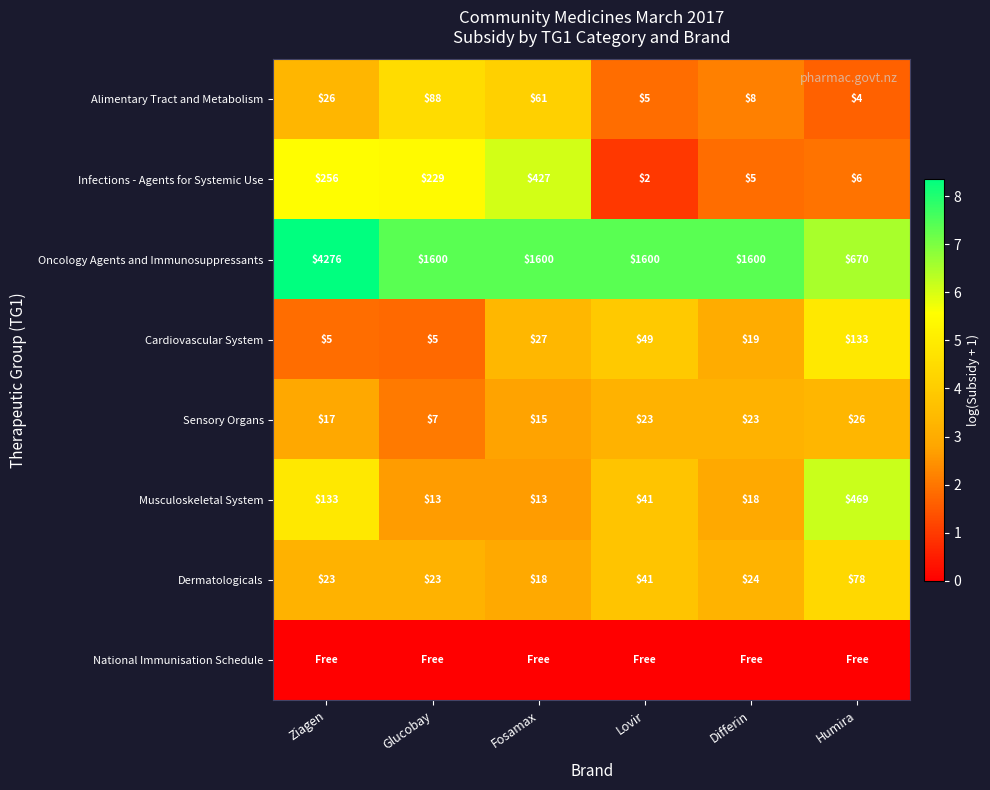

True or false: Alimentary Tract and Metabolism has a value of 1.9 at Ziagen.

False